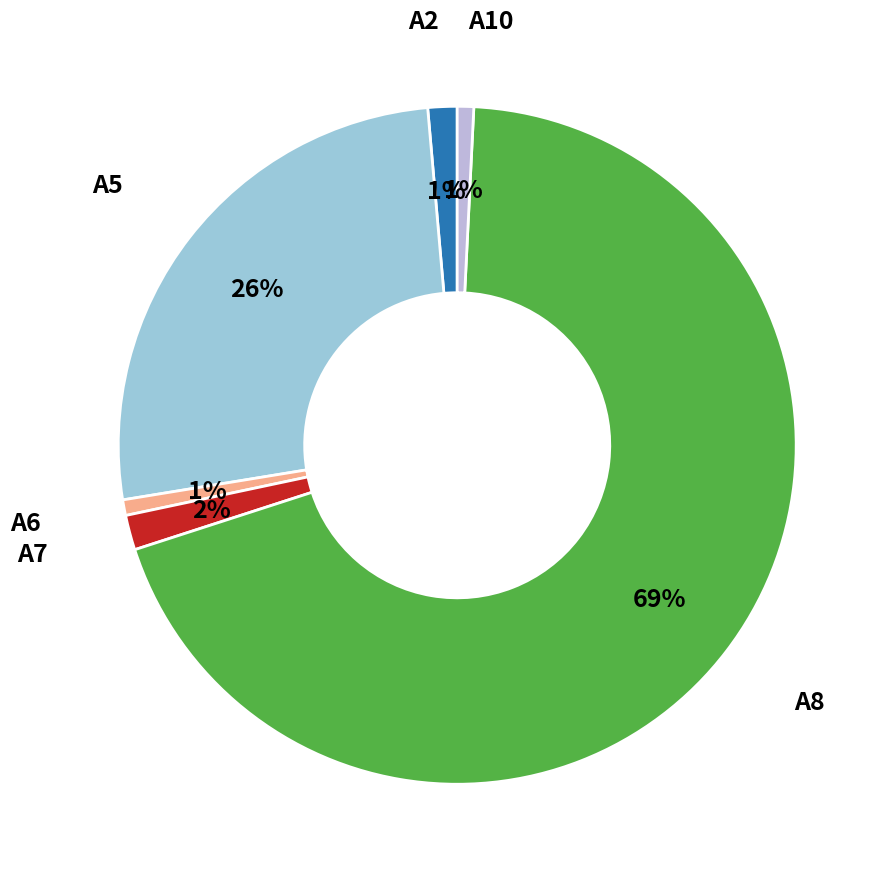

How many segments does this pie chart have?

6